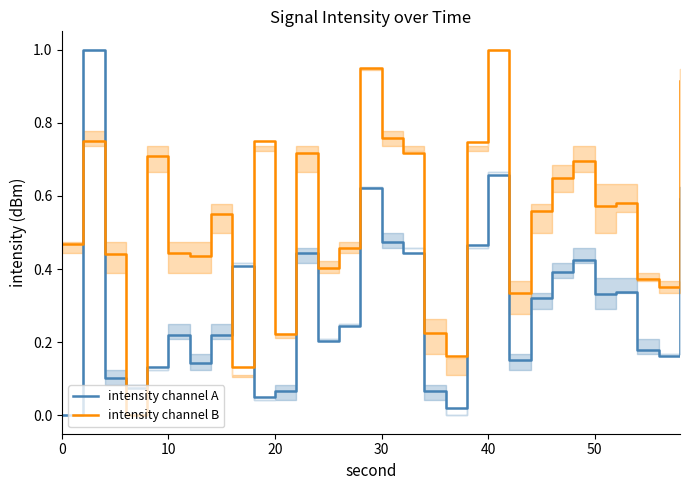

Is this an area chart (filled region under the line)?

No